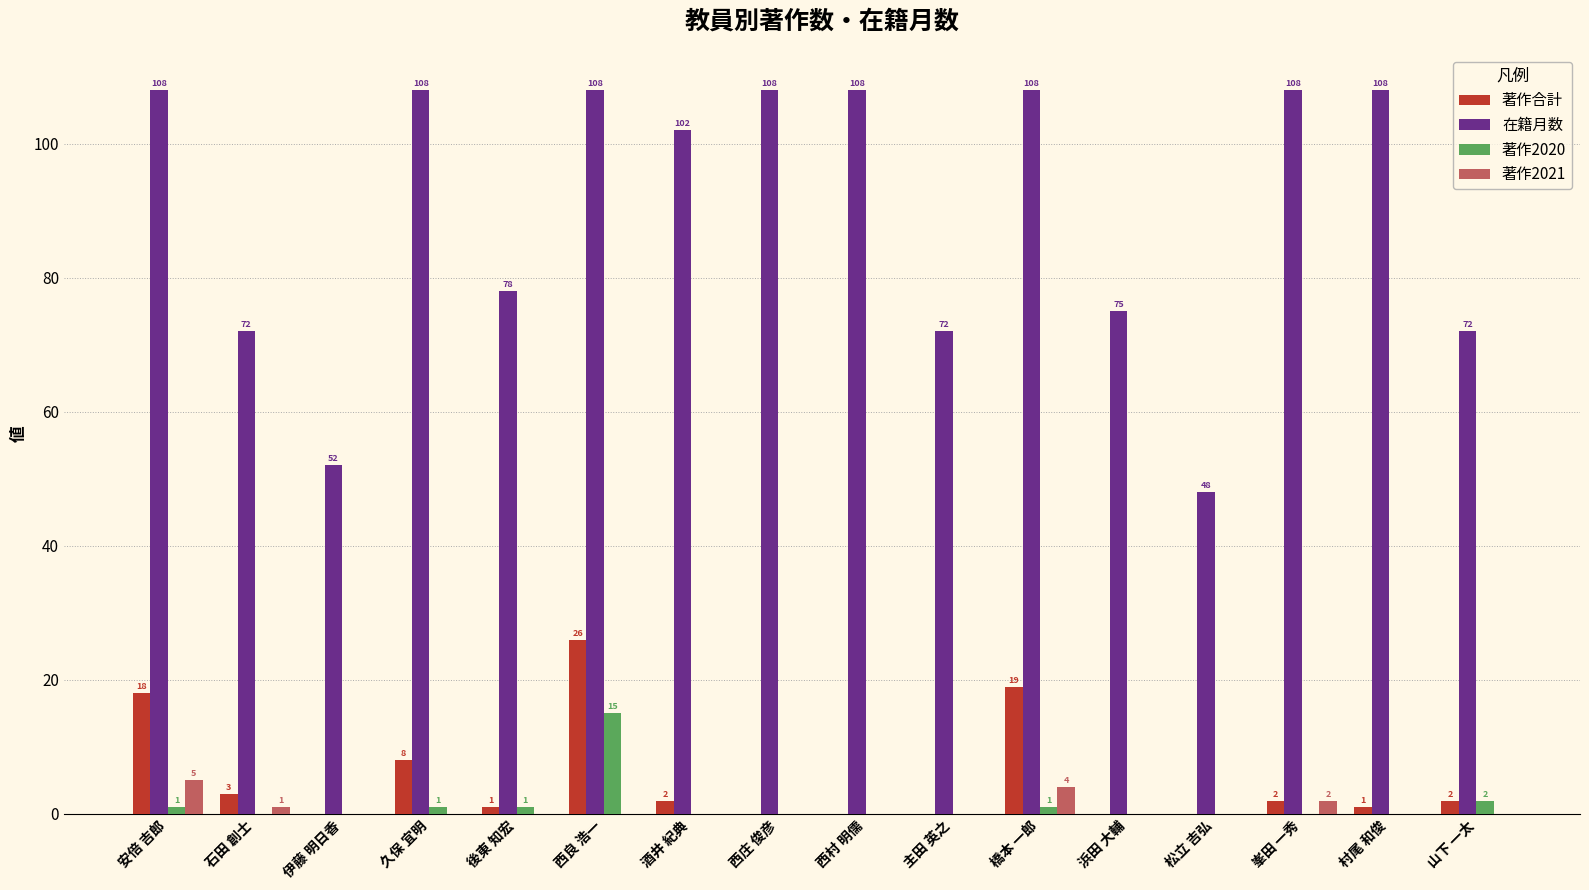

Is the value of 著作2020 at 橋本 一郎 greater than the value of 著作合計 at 久保 宜明?

No